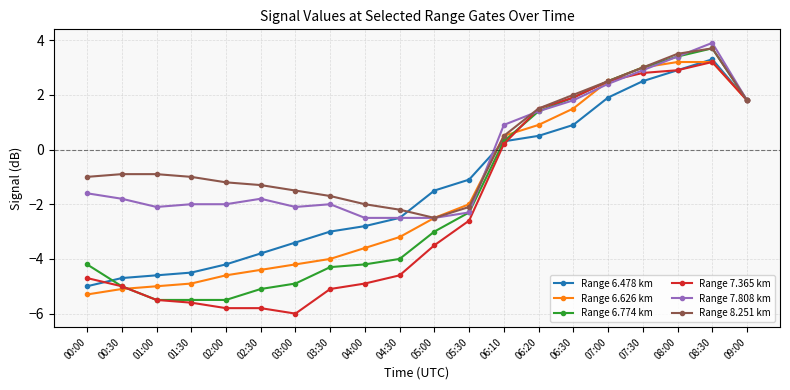

How many distinct data groups are displayed?

6